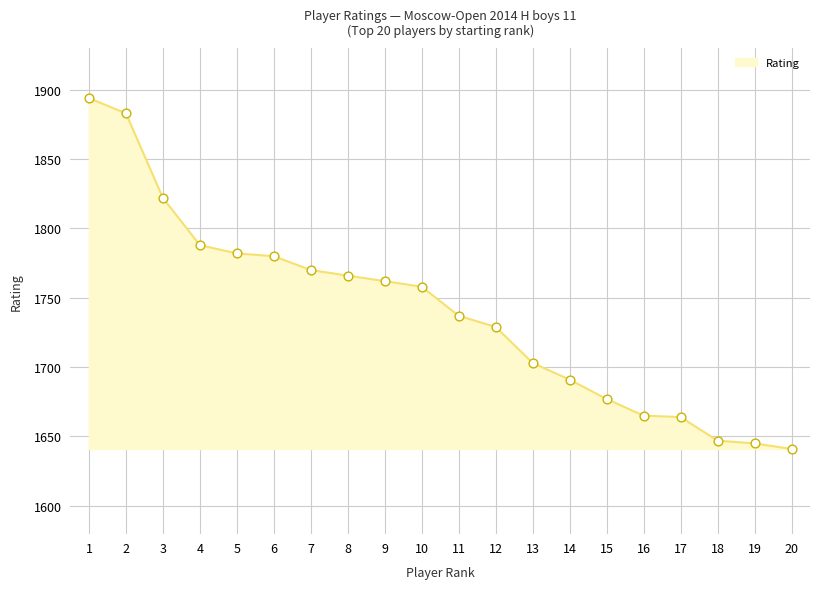

Approximately how many times larger is the value at 8 compared to 9?

1.0